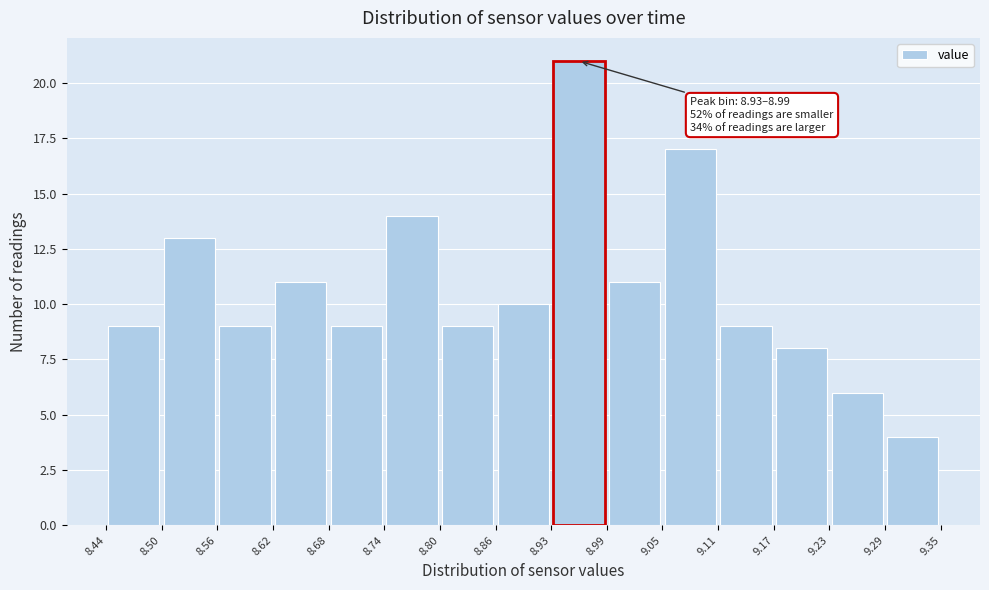

Which range on the x-axis has the tallest bar?

8.93 to 8.99